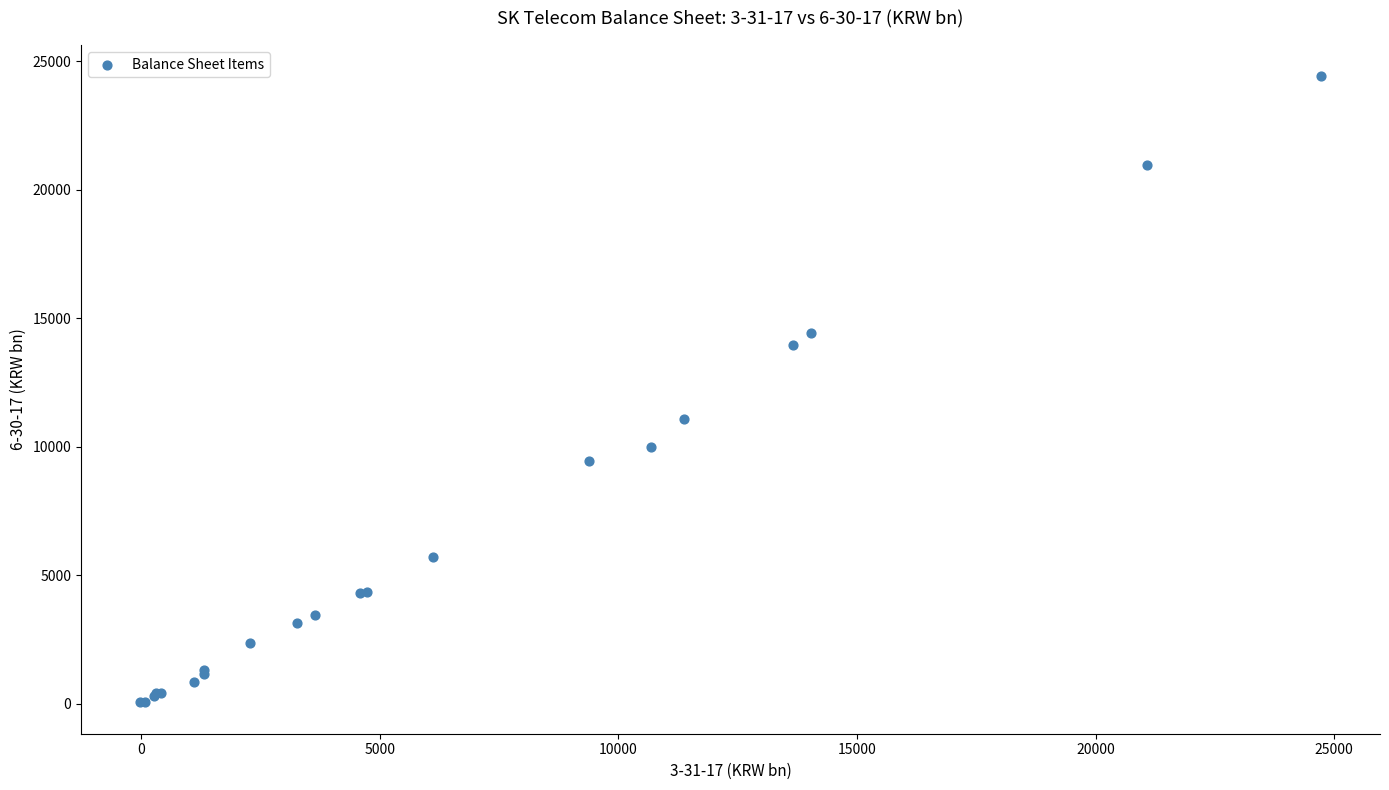

What Y value in the scatter plot is closest to 12224?

11088.2